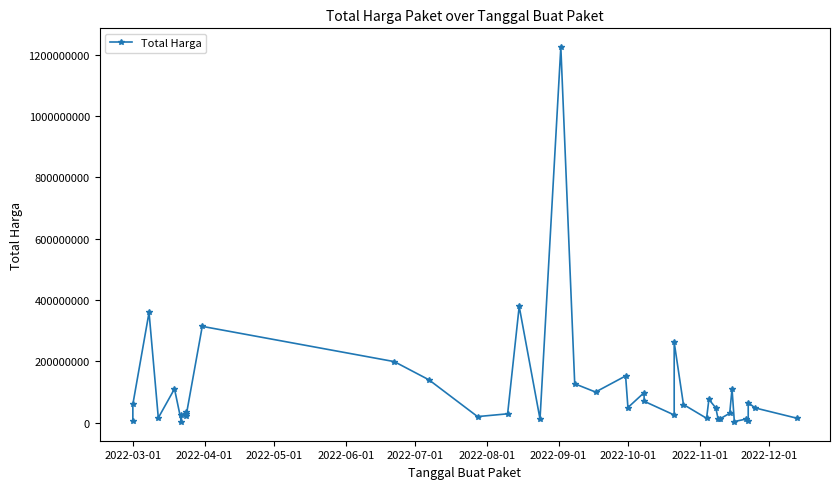

Reading left to right, transcribe all the data shown in this chart.

6936000	59935000	359500000	15787200	110389990	2395750	23680800	34132505	27720000	21231000	314121780	199200000	139800000	19950000	29000000	379075000	12000000	1224682000	127000000	100000000	152477000	49478000	98000000	70000000	25200000	262118150	59375000	14400000	75920000	48140000	11100000	13442000	30800000	110000000	3825000	11800000	5093000	65000000	48140000	14750000